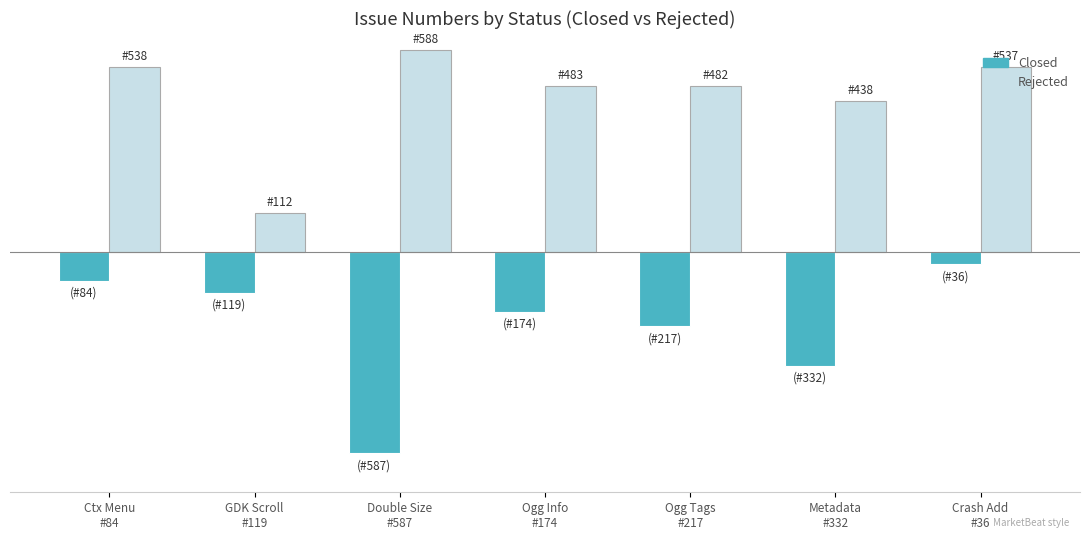

What are all the series names shown in the legend?

Closed, Rejected